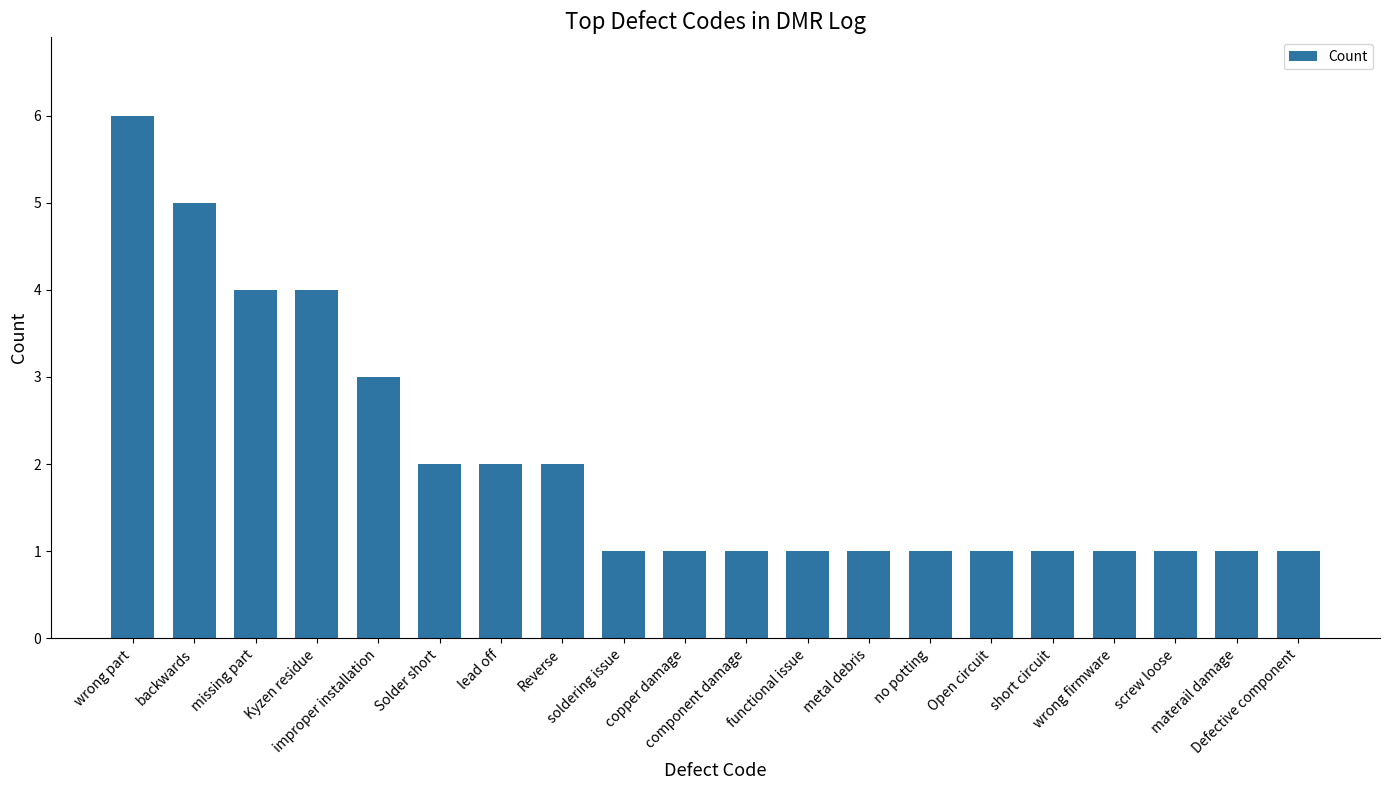

What position from the right is wrong firmware?

4